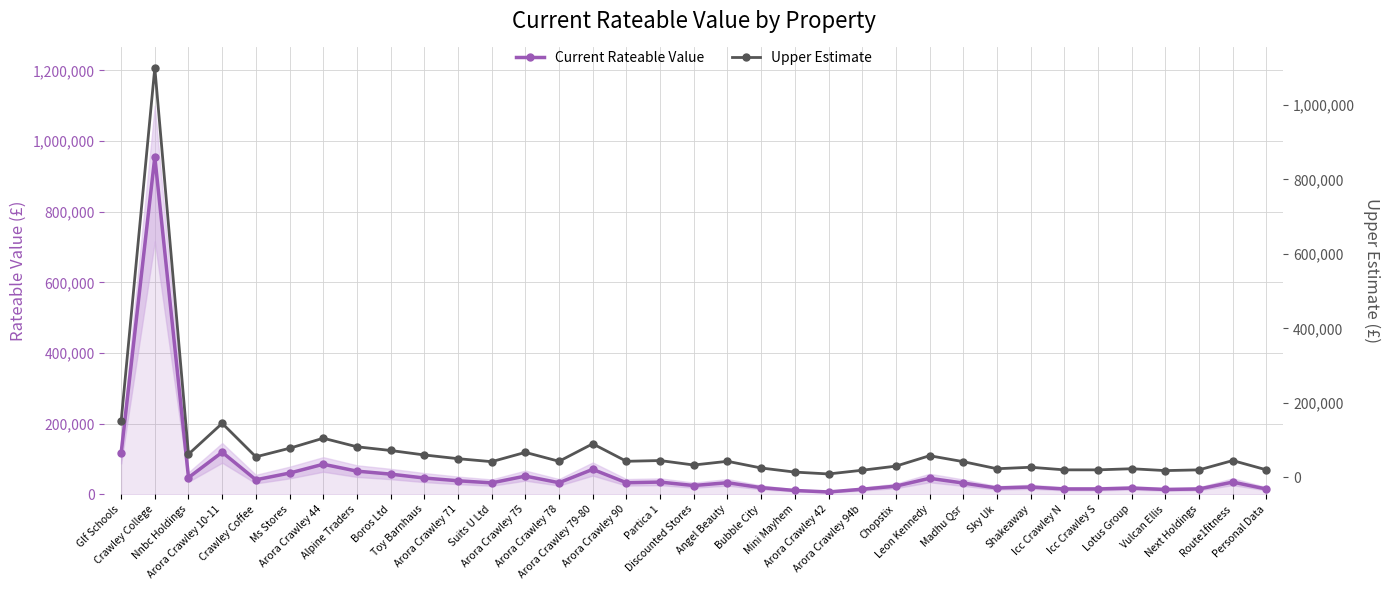

Does the chart have visible grid lines?

Yes